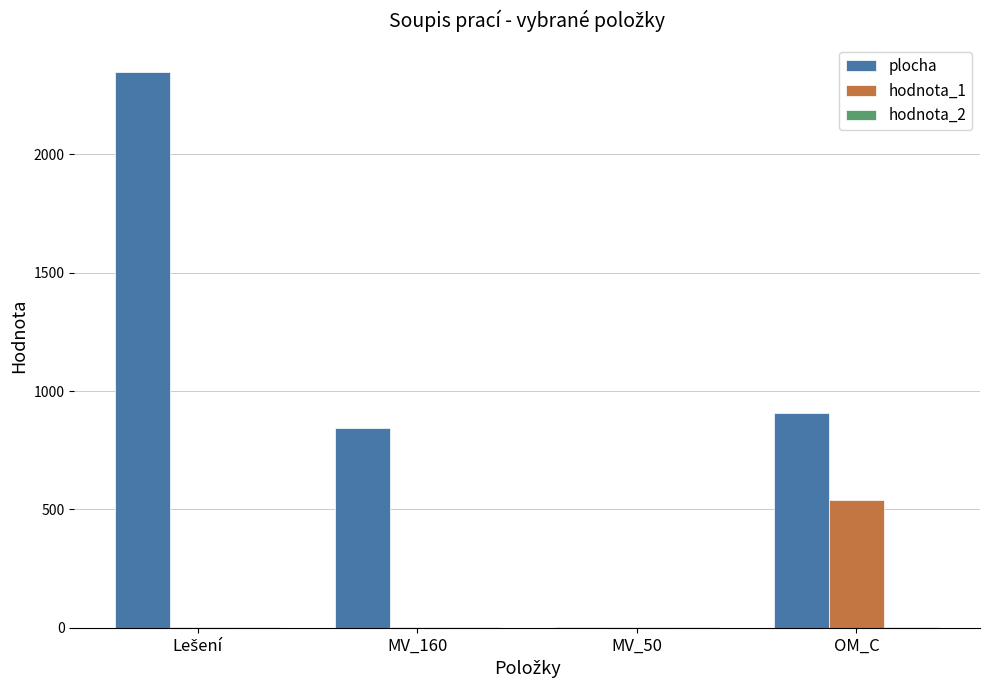

True or false: plocha has a value of 846 at MV_160.

True